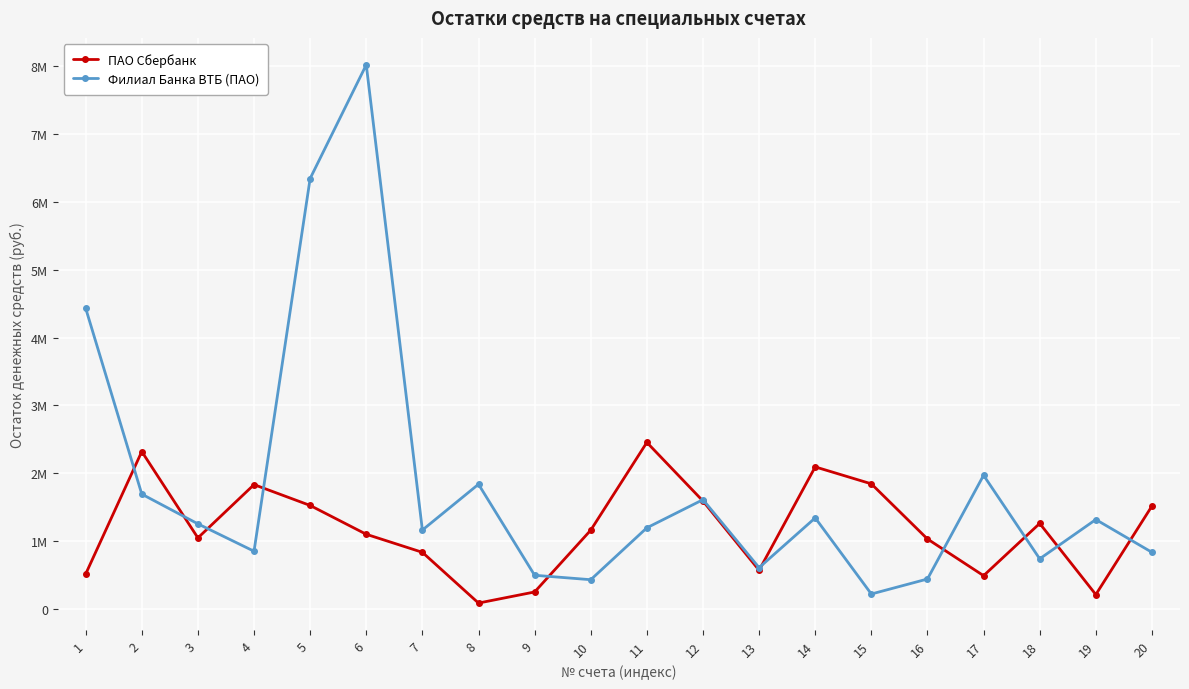

What are all the series names shown in the legend?

ПАО Сбербанк, Филиал Банка ВТБ (ПАО)